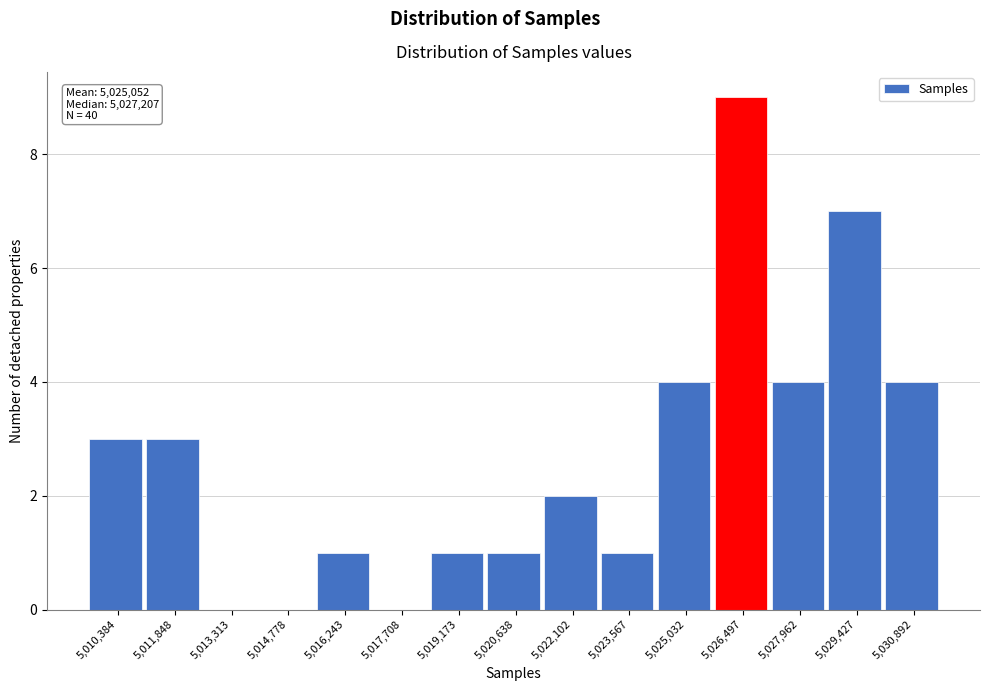

Reading left to right, what are all the values shown in this chart?

5,010,384=3	5,011,848=3	5,013,313=0	5,014,778=0	5,016,243=1	5,017,708=0	5,019,173=1	5,020,638=1	5,022,102=2	5,023,567=1	5,025,032=4	5,026,497=9	5,027,962=4	5,029,427=7	5,030,892=4